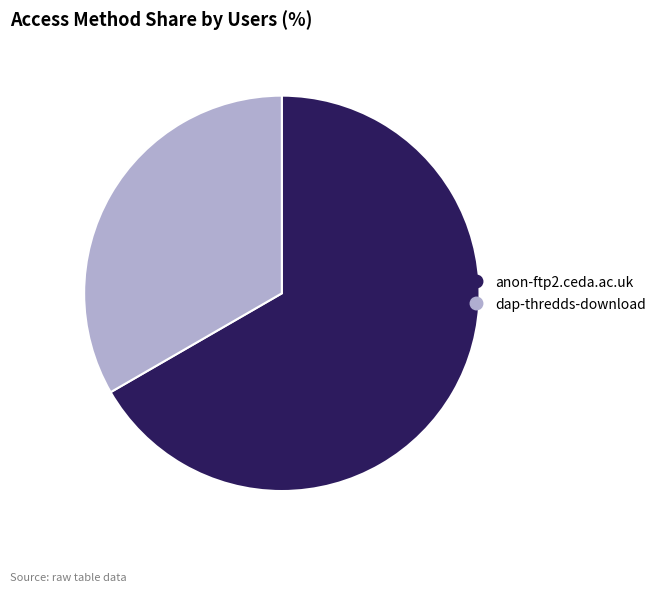

How many slices are in this pie chart?

2